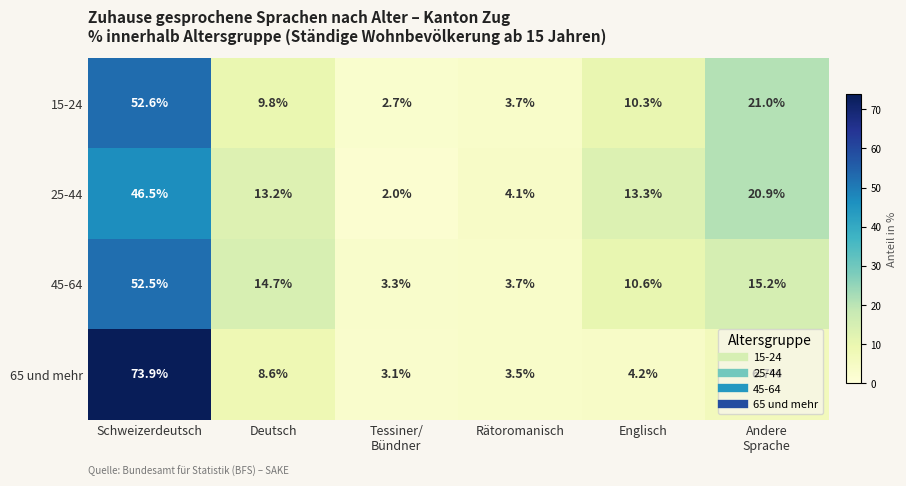

True or false: 15-24 has a value of 52.6 at Schweizerdeutsch.

True